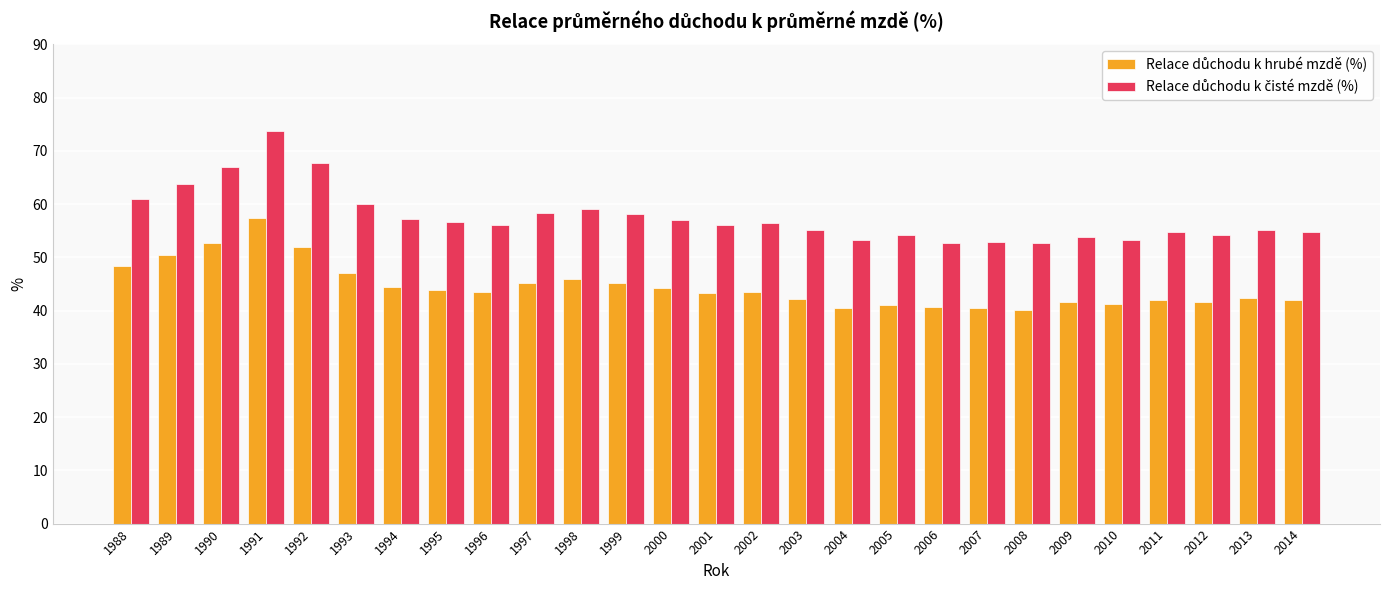

At which category is the sum across all series the highest?

1991